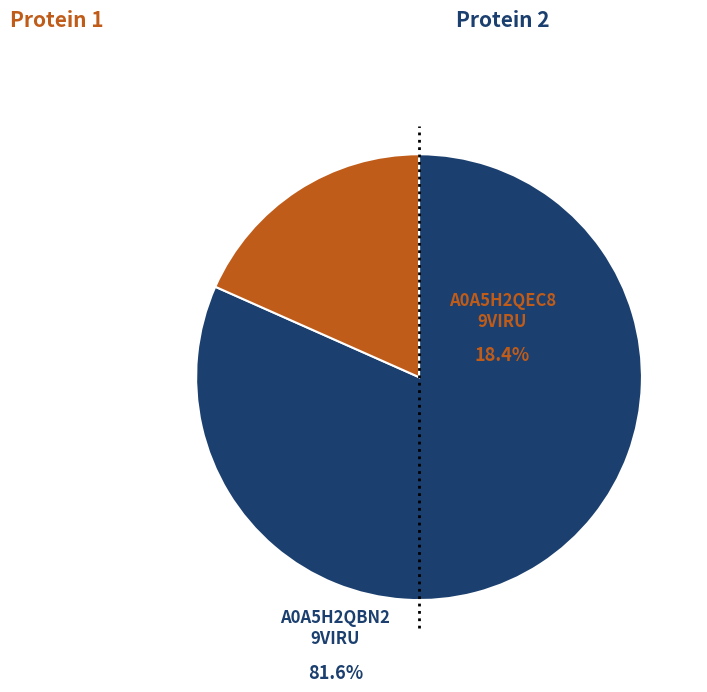

Count the number of slices in the pie.

2